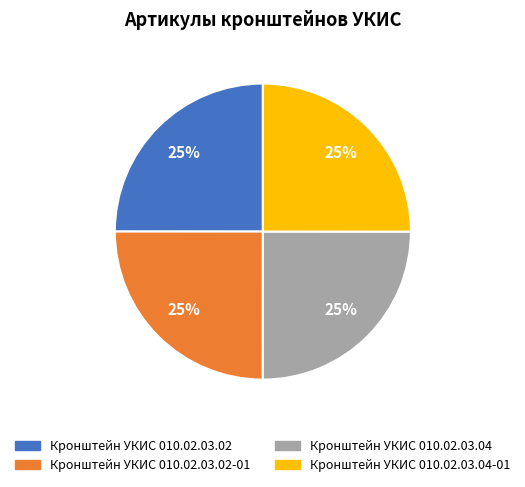

To the nearest percent, what is the average slice percentage?

25%